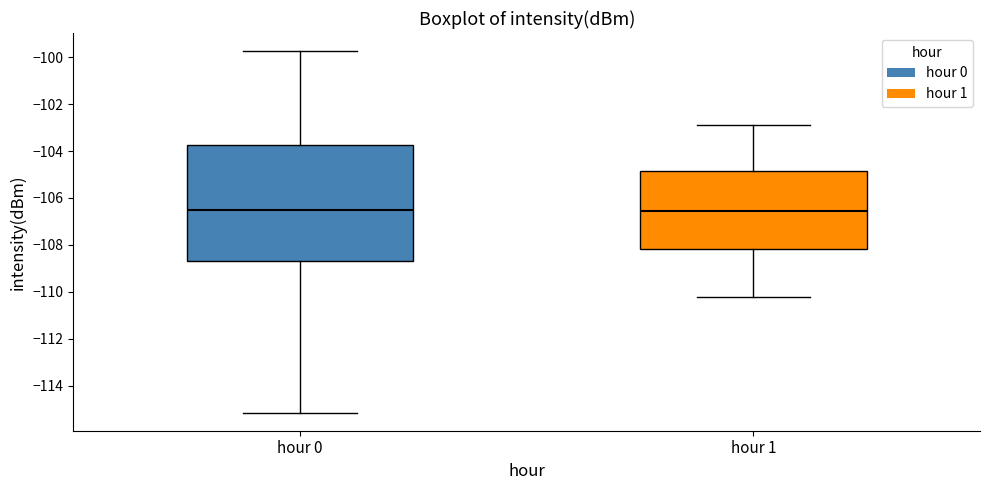

Reading left to right, transcribe this box plot: for each box, give where its median line is, the range the box spans, and where its two whiskers end, as read against the y-axis. The values are not printed on the chart, so give them approximately, as read against the axis.

hour 0: median -106.4, box -108.6 to -103.8, whiskers -115.2 to -99.8
hour 1: median -106.6, box -108.2 to -104.8, whiskers -110.2 to -102.8